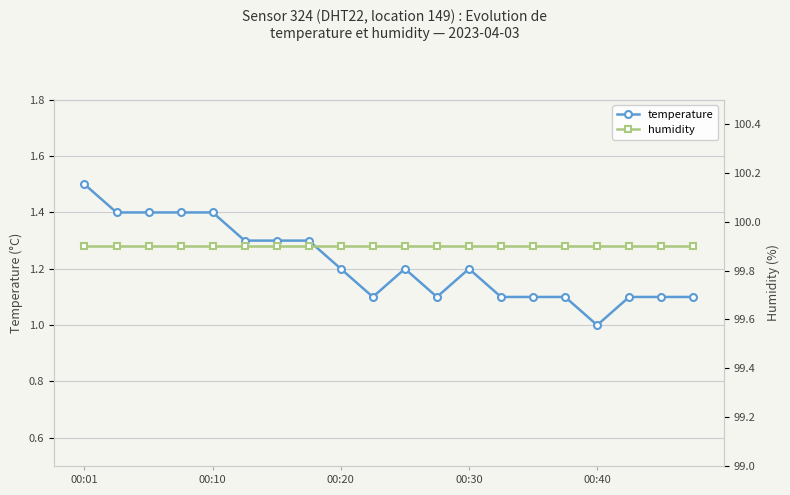

At which category does temperature reach its first local peak?

10